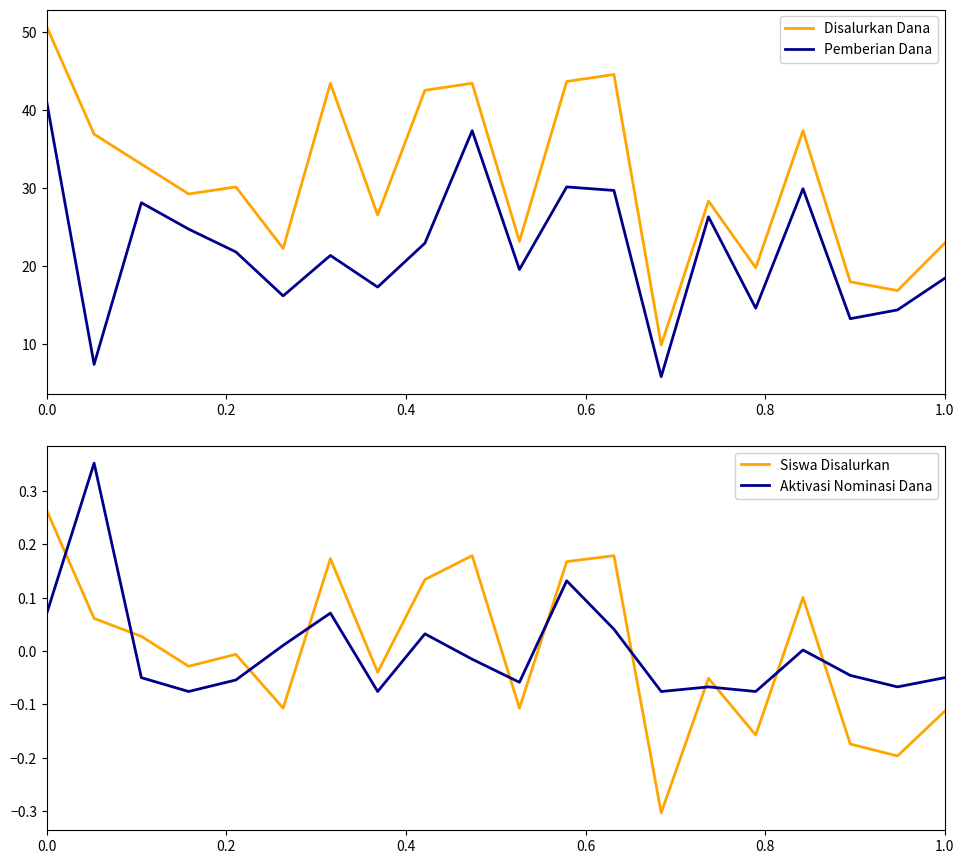

At how many categories does at least one series exceed 22?

16